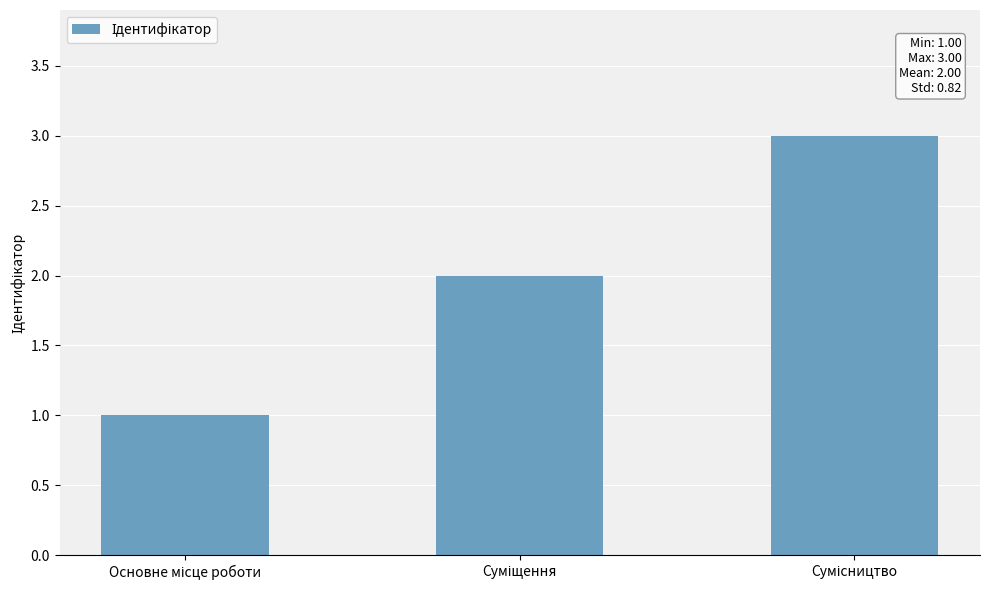

What is the maximum value shown in the chart?

3